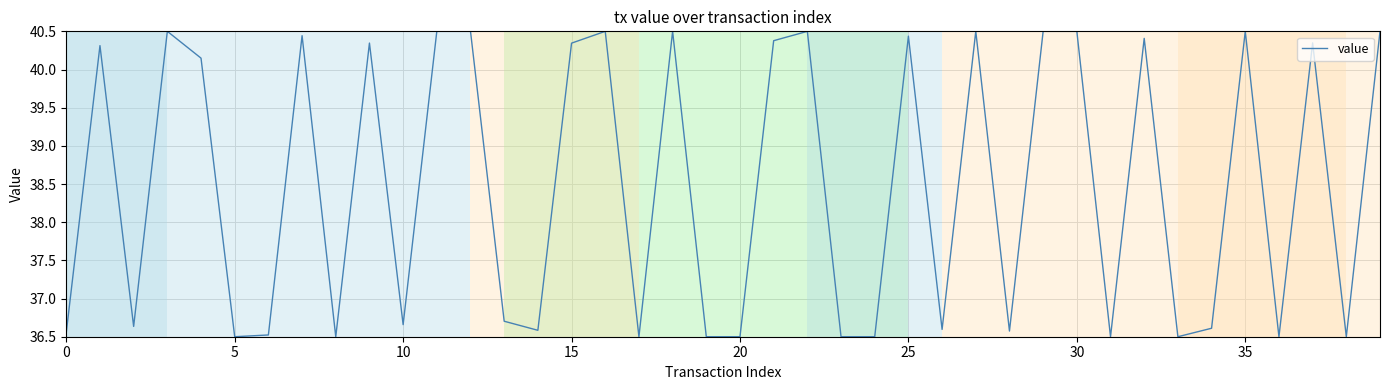

What is the difference between the maximum and minimum values?

4.0